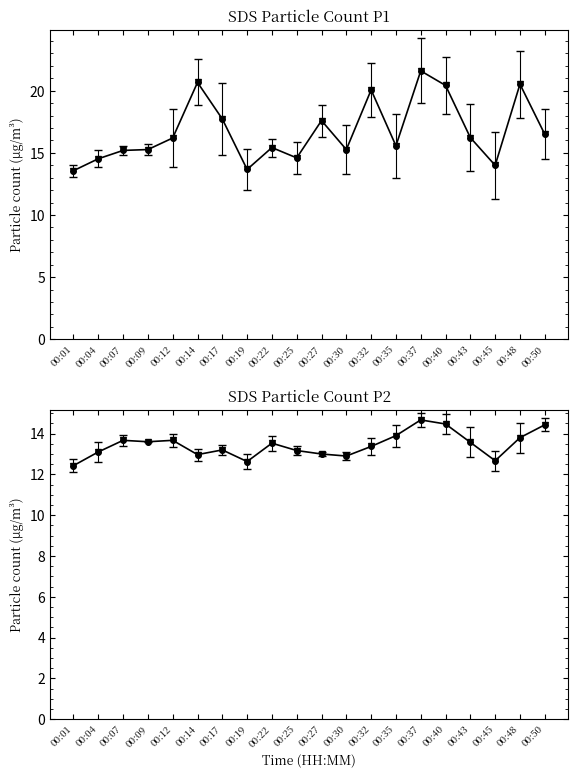

At which category does the chart reach its minimum across all series?

00:01